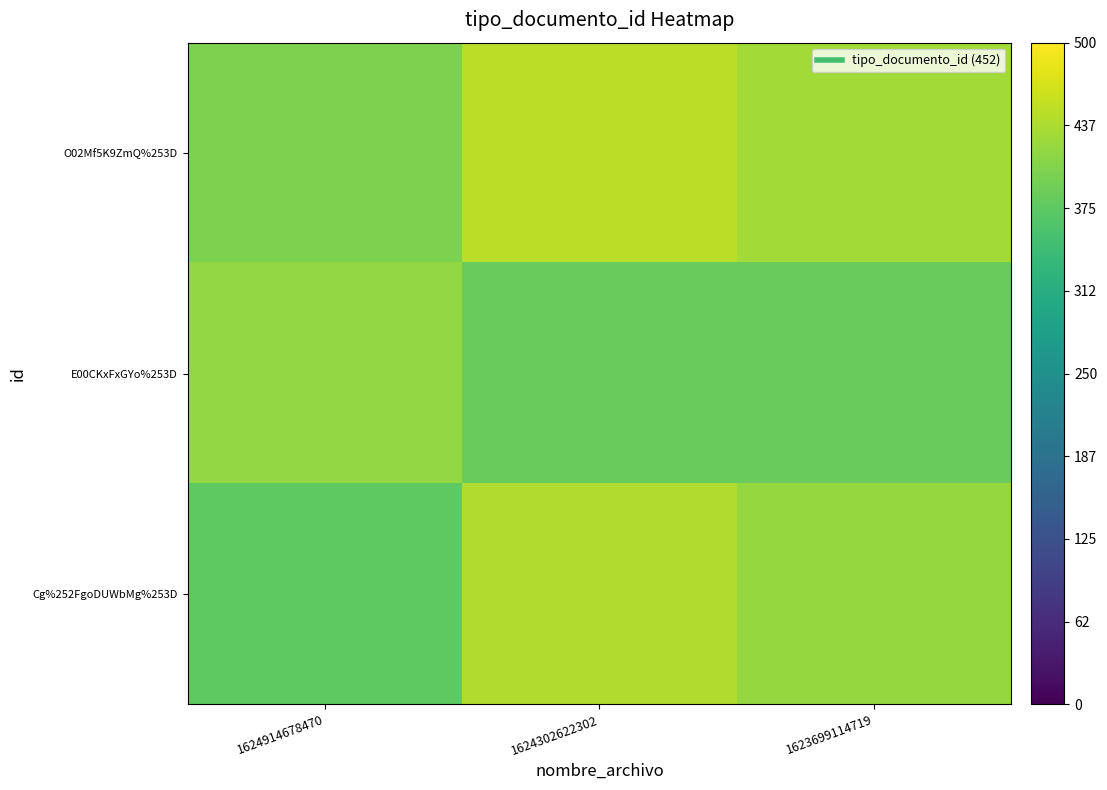

How many series are shown in this chart?

3